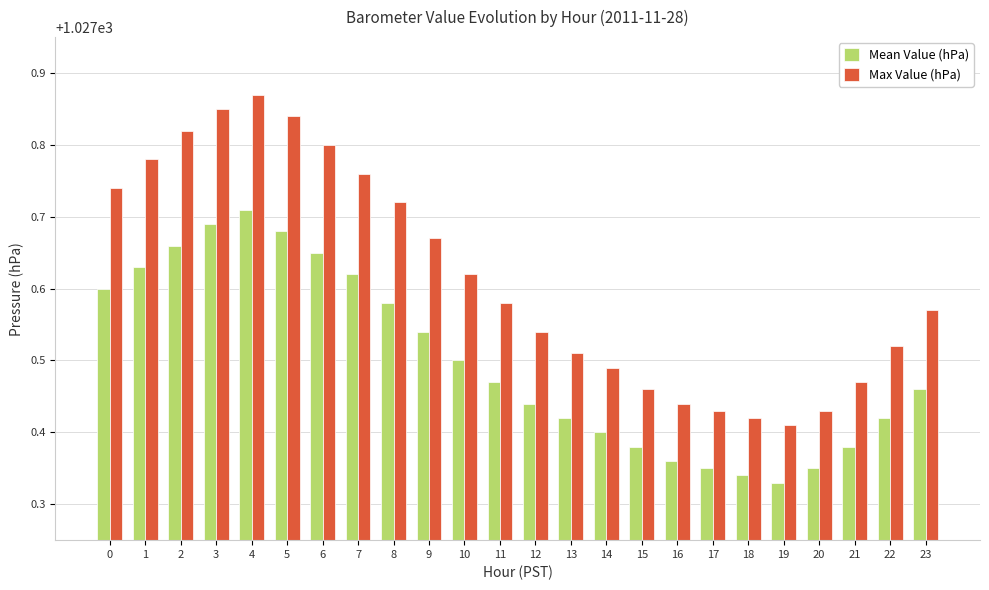

List the series in order of their peak value, highest first.

Max Value (hPa), Mean Value (hPa)